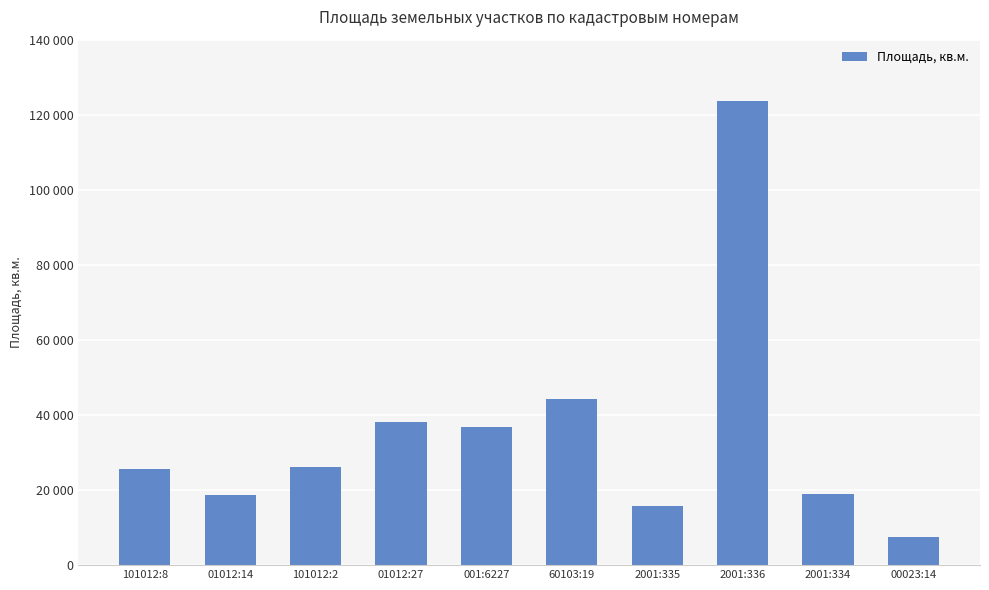

At which category does the chart reach its minimum across all series?

00023:14